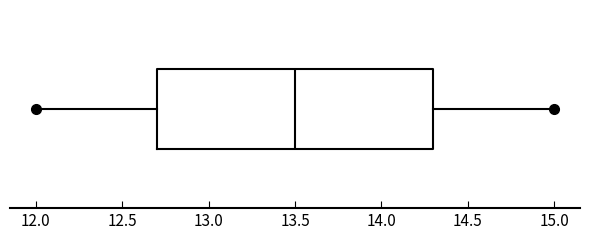

Transcribe this box plot: give where the median line is, the range the box spans, and where the two whiskers end, as read against the x-axis. The values are not printed on the chart, so give them approximately, as read against the axis.

median 13.5, box 12.7 to 14.3, whiskers 12.0 to 15.0